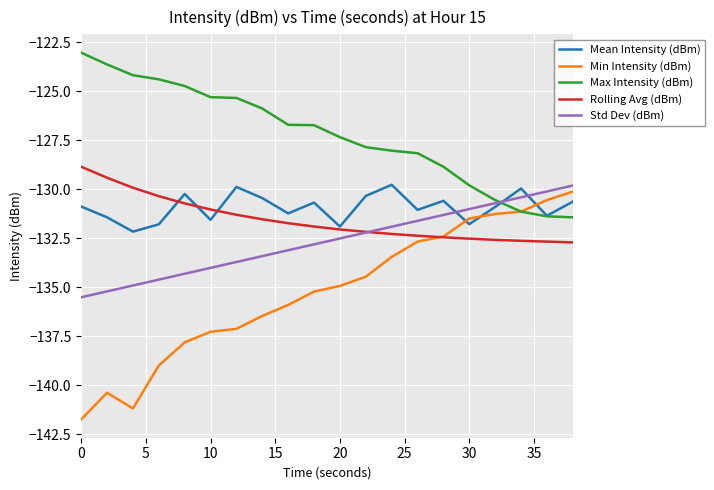

What are all the series names shown in the legend?

Mean Intensity (dBm), Min Intensity (dBm), Max Intensity (dBm), Rolling Avg (dBm), Std Dev (dBm)